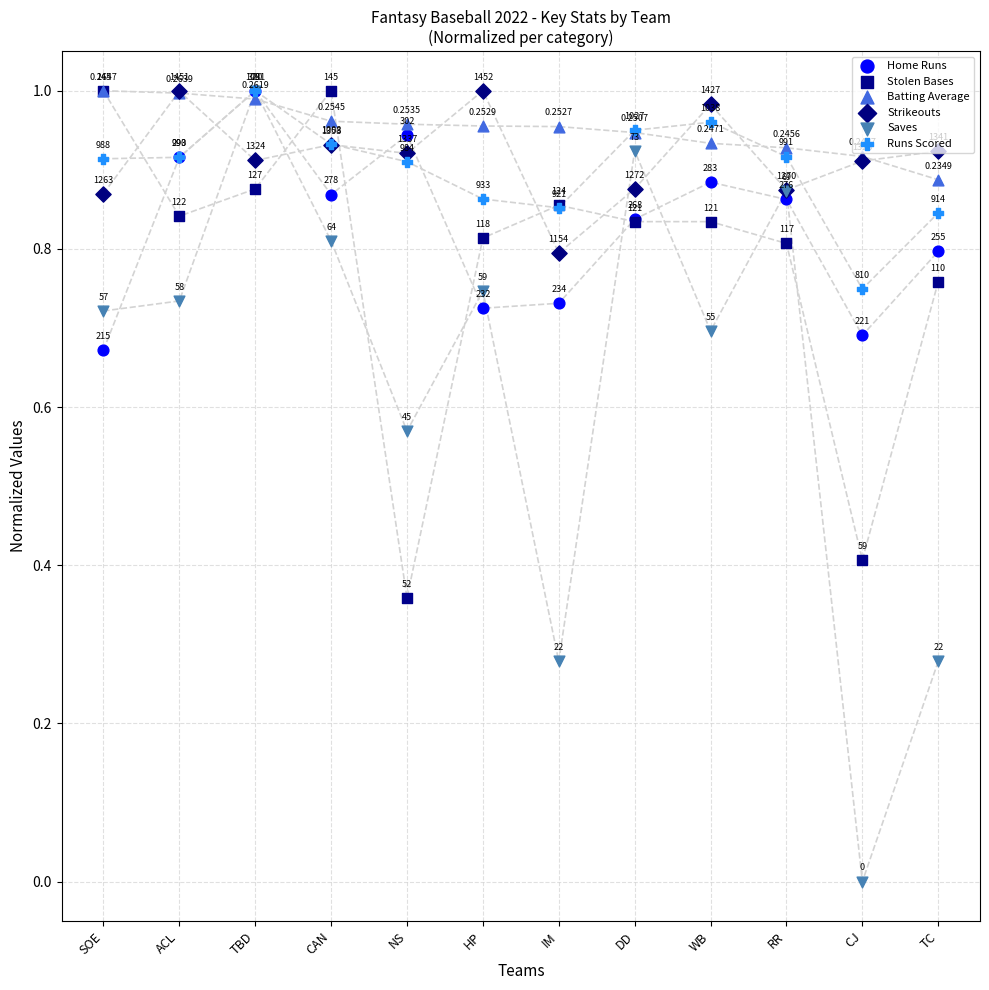

What are all the series names shown in the legend?

Home Runs, Stolen Bases, Batting Average, Strikeouts, Saves, Runs Scored